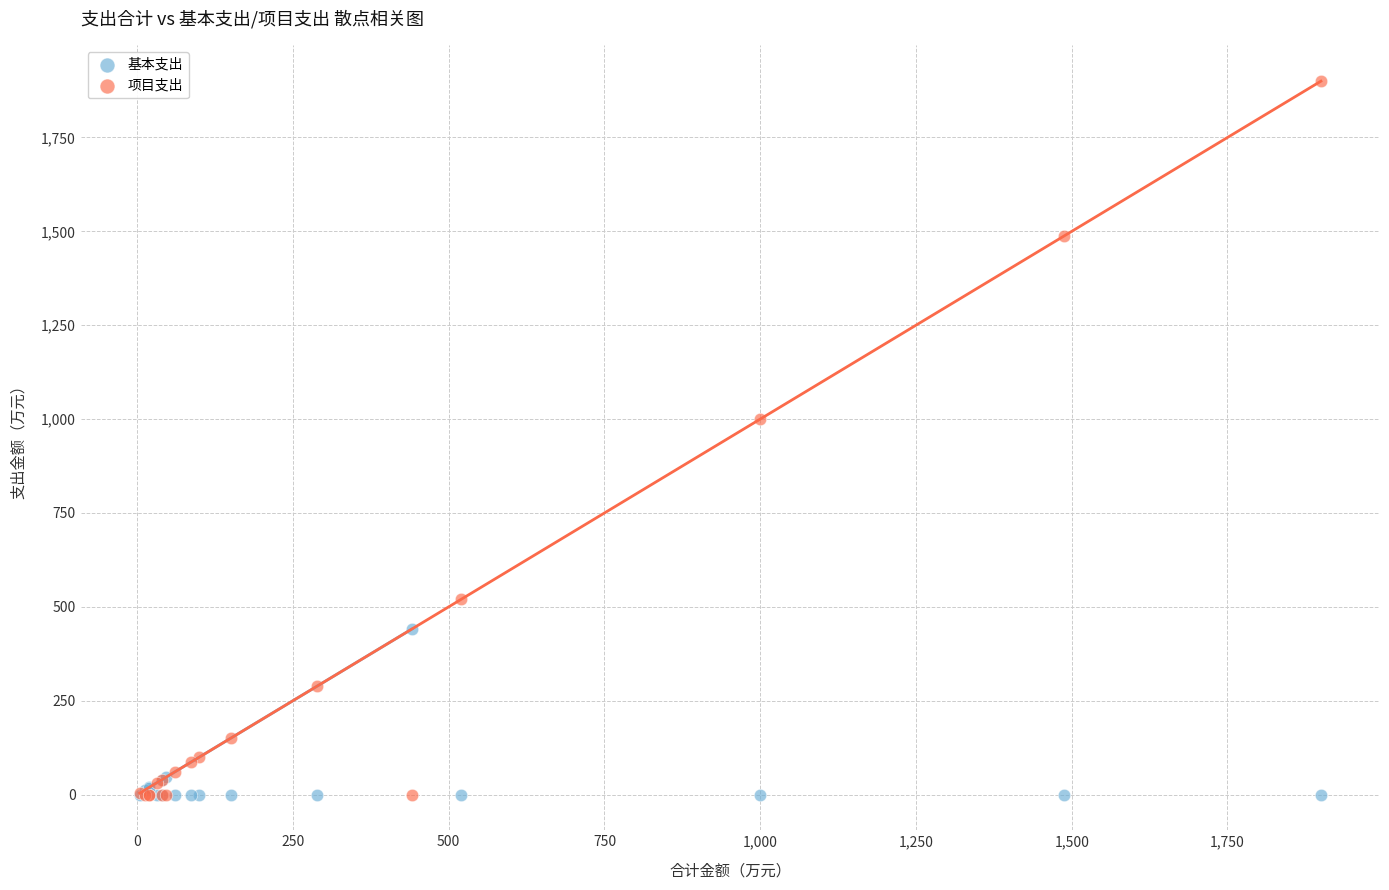

Which series reaches the maximum Y coordinate?

项目支出